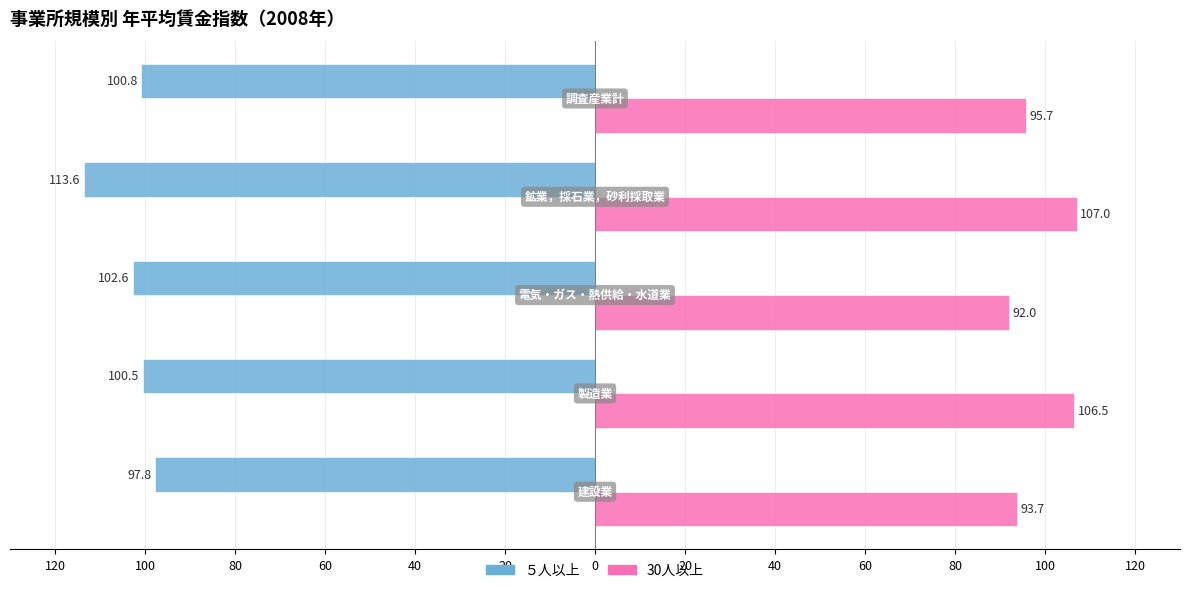

What are all the series names shown in the legend?

５人以上, 30人以上